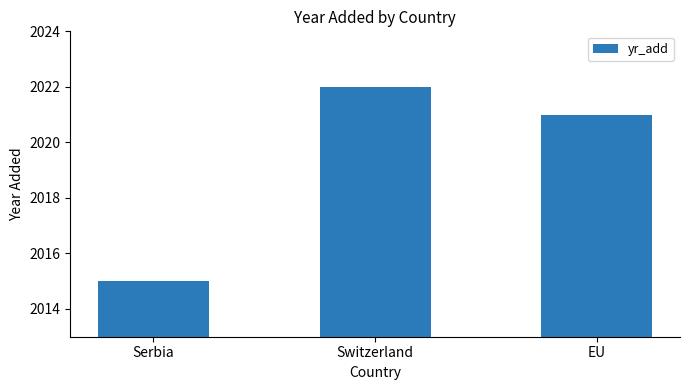

Reading left to right, what are all the values shown in this chart?

2015	2022	2021